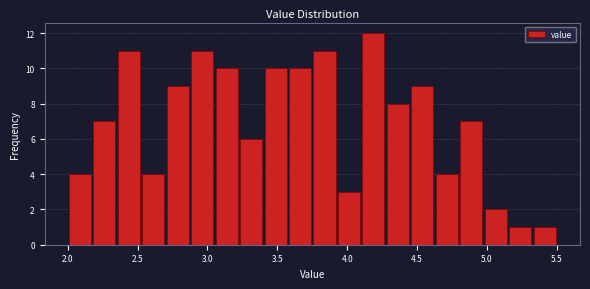

Around what value on the x-axis is the tallest bar? Give the approximate position of its centre, as read against the axis.

4.20